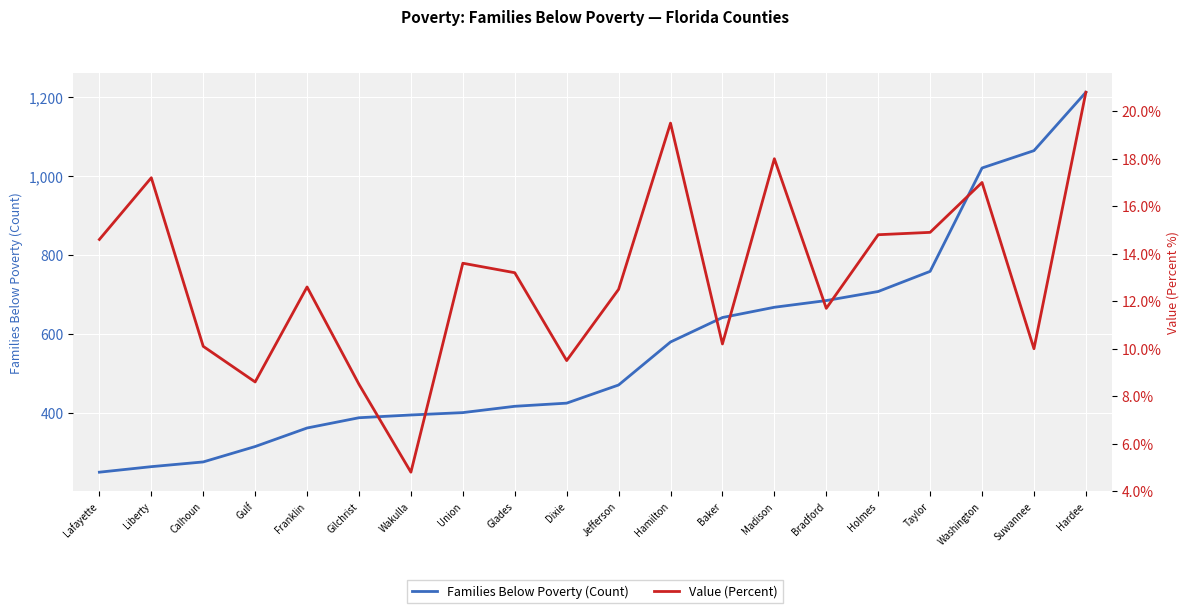

Which series changed the most between Lafayette and Calhoun?

Families Below Poverty (Count)